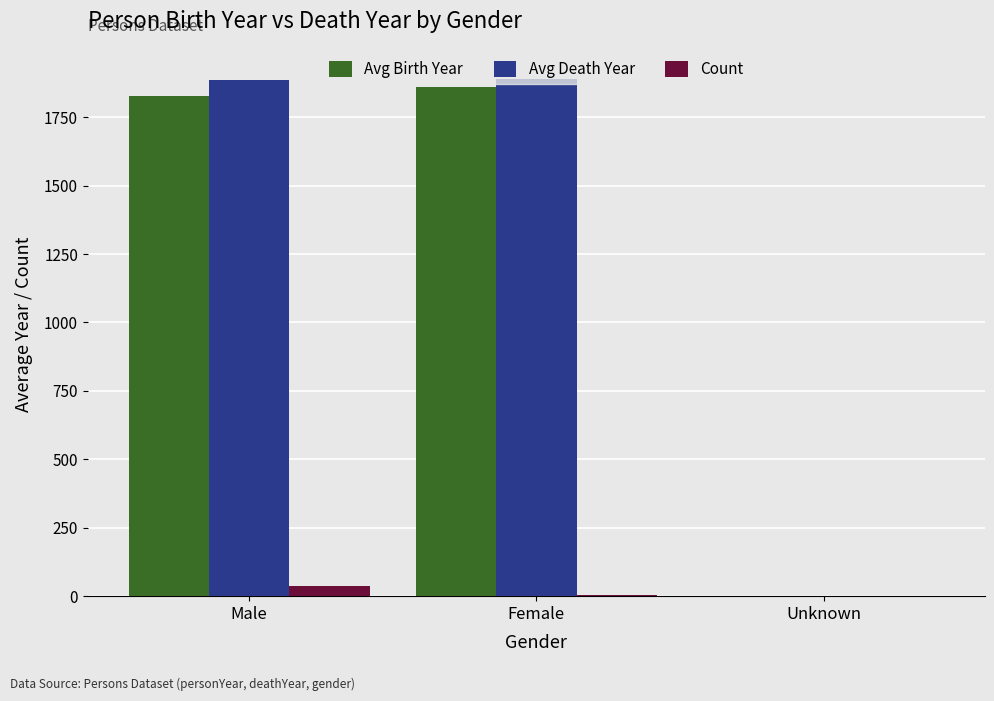

What is the average value of the Avg Birth Year series?

1229